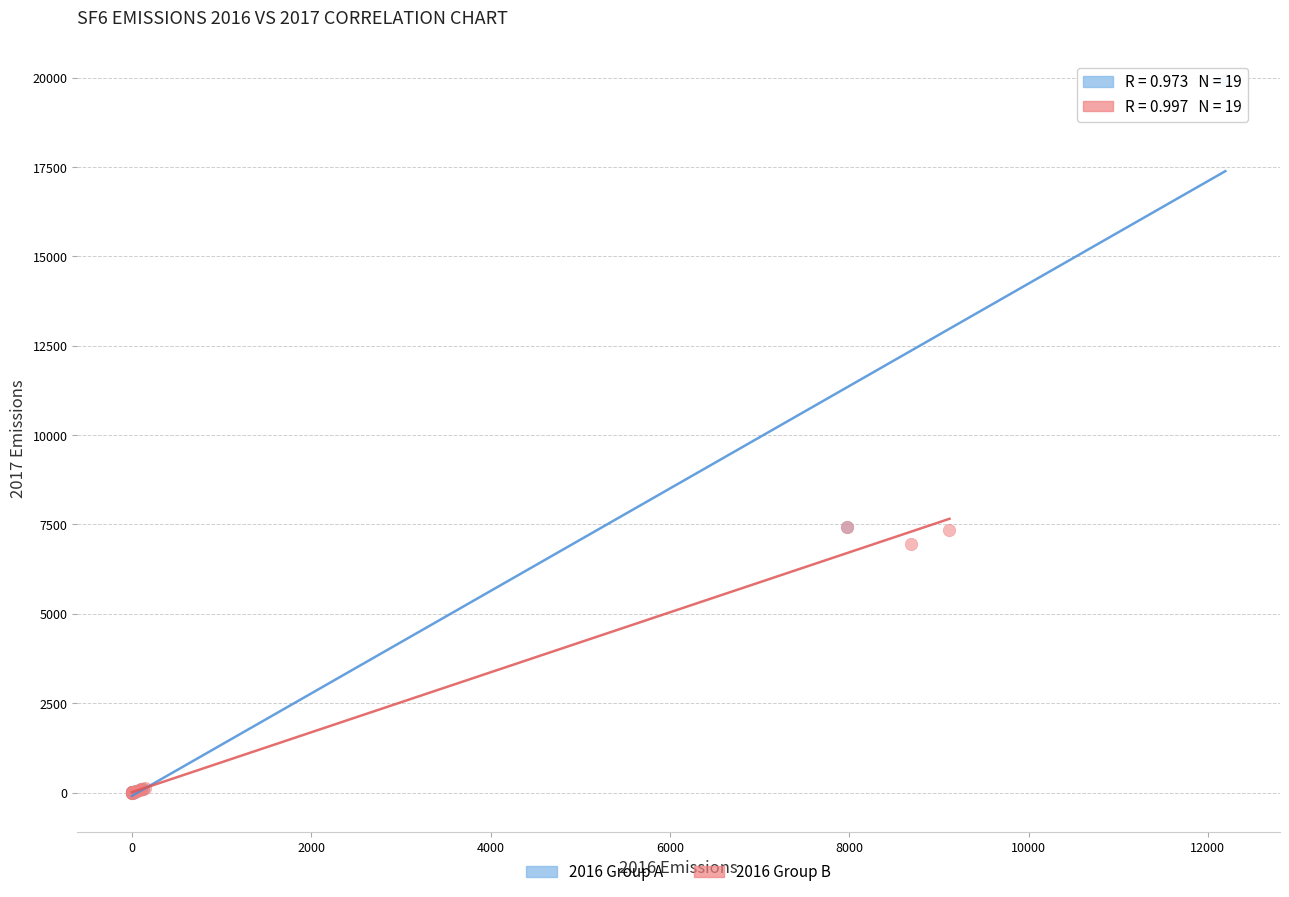

Which series has the largest Y range (max minus min)?

2016 Group A